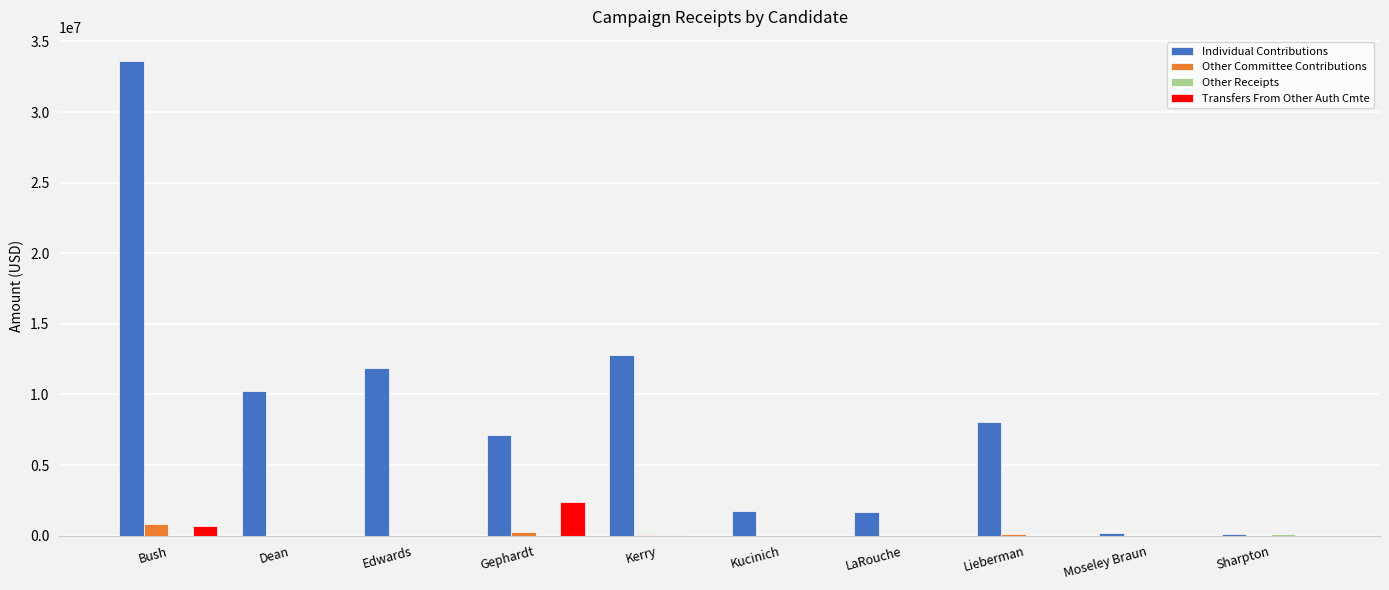

How many groups of bars are there?

10